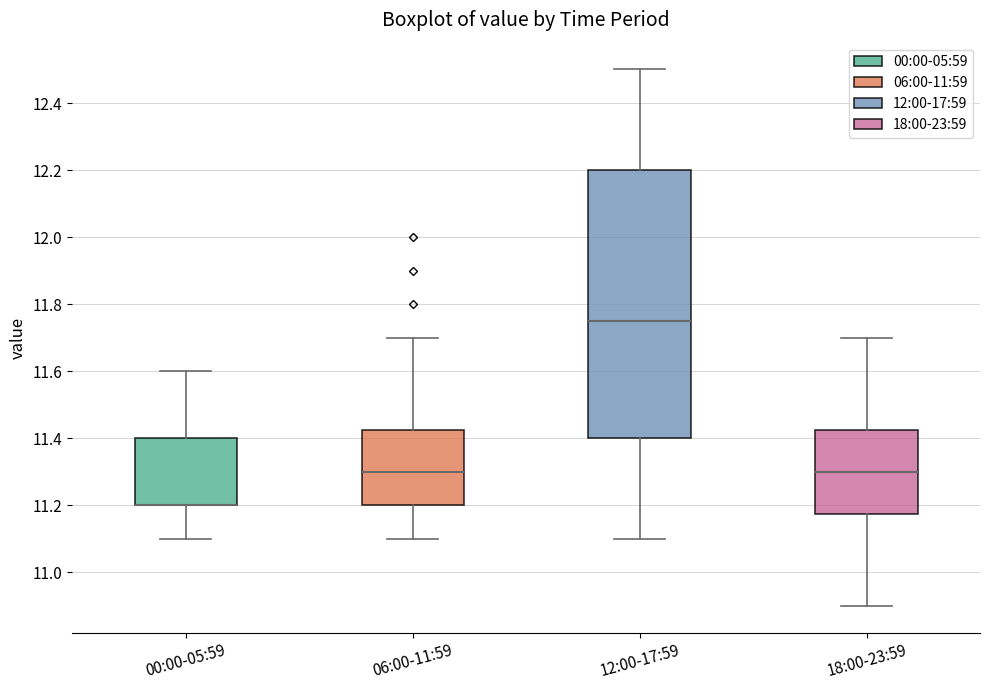

Reading left to right, transcribe this box plot: for each box, give where its median line is, the range the box spans, and where its two whiskers end, as read against the y-axis. The values are not printed on the chart, so give them approximately, as read against the axis.

00:00-05:59: median 11.20 (drawn on the box's lower edge), box 11.20 to 11.40, whiskers 11.10 to 11.60
06:00-11:59: median 11.30, box 11.20 to 11.42, whiskers 11.10 to 11.70
12:00-17:59: median 11.76, box 11.40 to 12.20, whiskers 11.10 to 12.50
18:00-23:59: median 11.30, box 11.18 to 11.42, whiskers 10.90 to 11.70